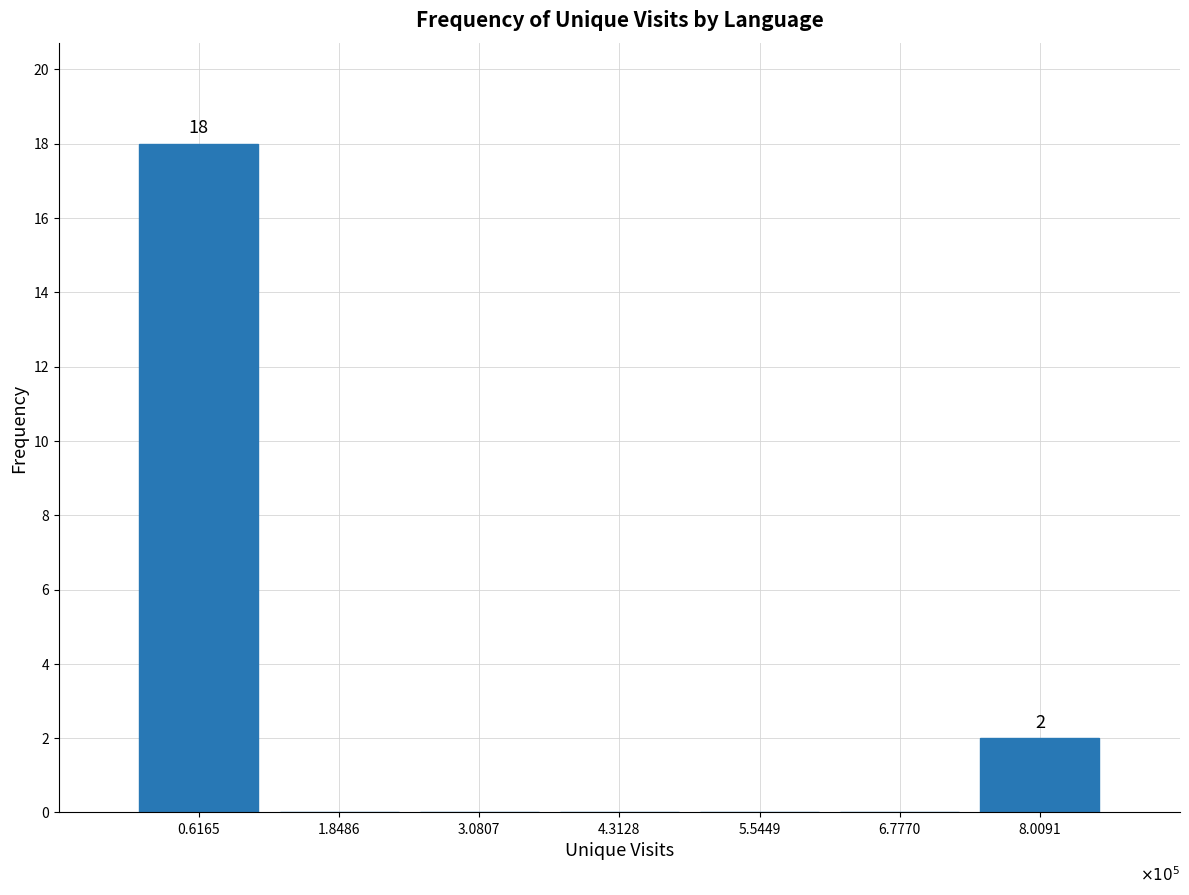

Reading right to left, list all the values displayed in this chart.

8.0091=2	6.7770=0	5.5449=0	4.3128=0	3.0807=0	1.8486=0	0.6165=18